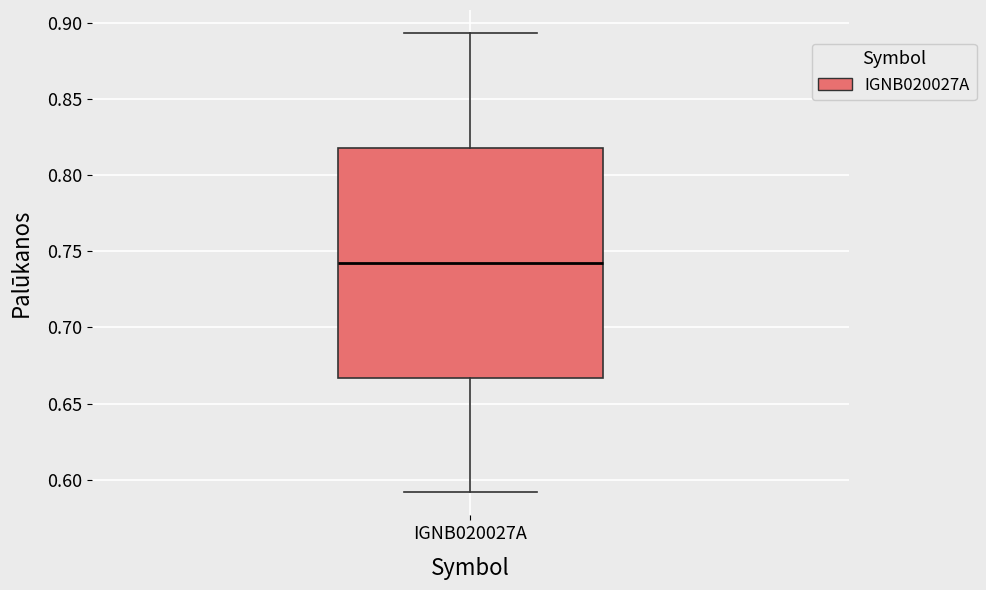

Where is the upper edge of the box for IGNB020027A on the y-axis? The values are not printed on the chart, so give them approximately, as read against the axis.

0.820